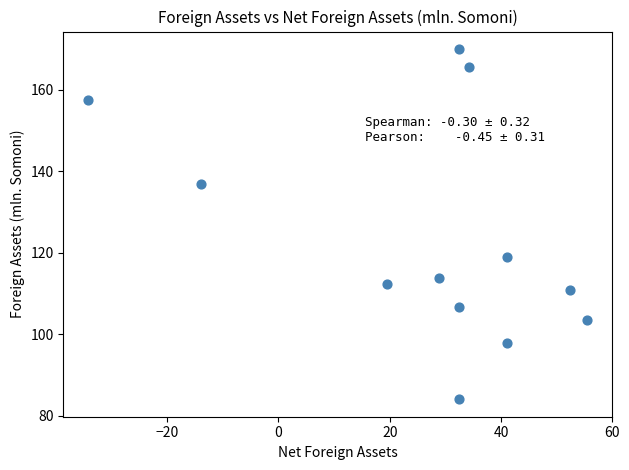

What is the average X value?

26.8